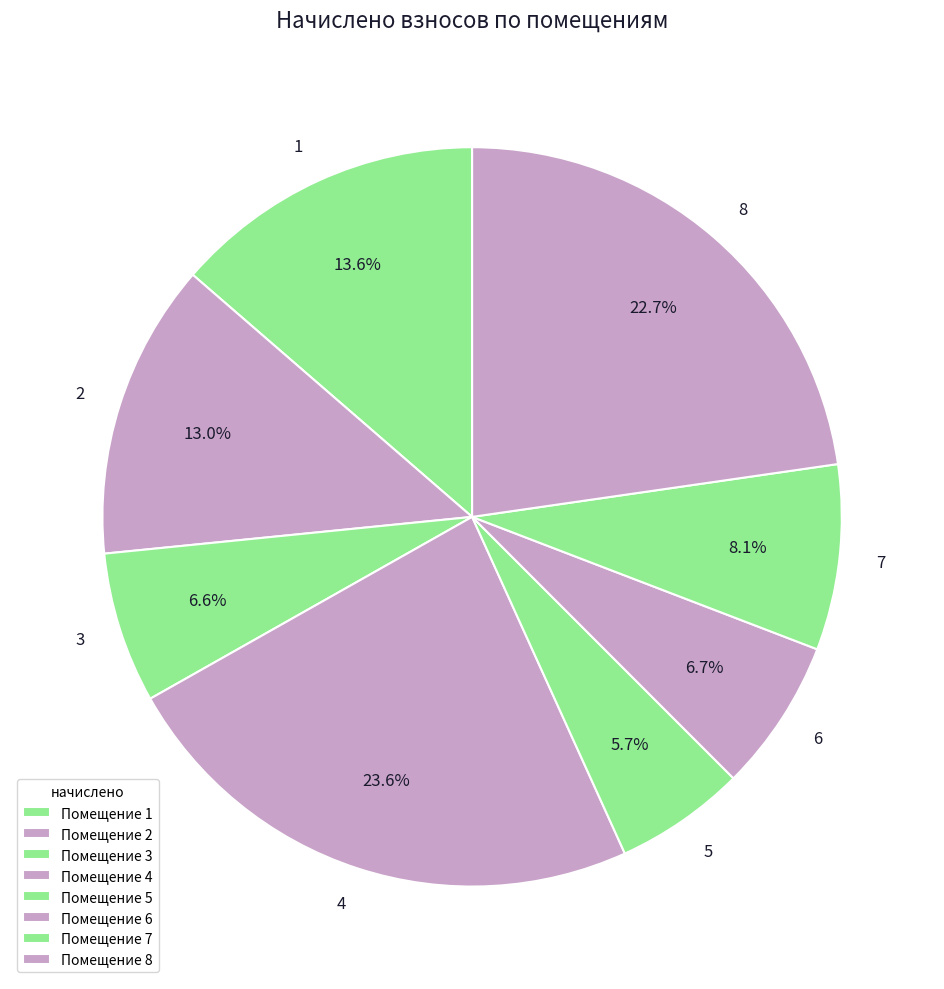

How many segments does this pie chart have?

8